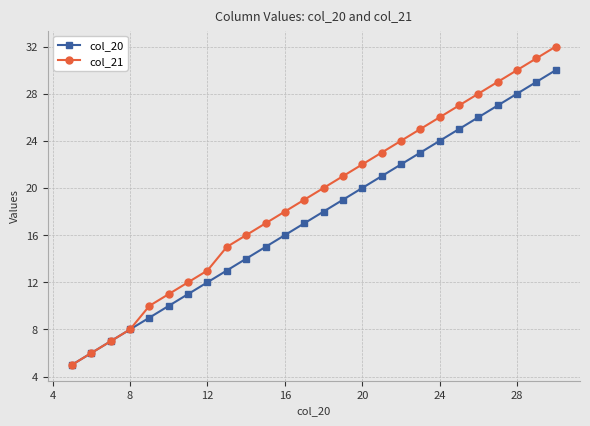

What is the average value of the col_21 series?

19